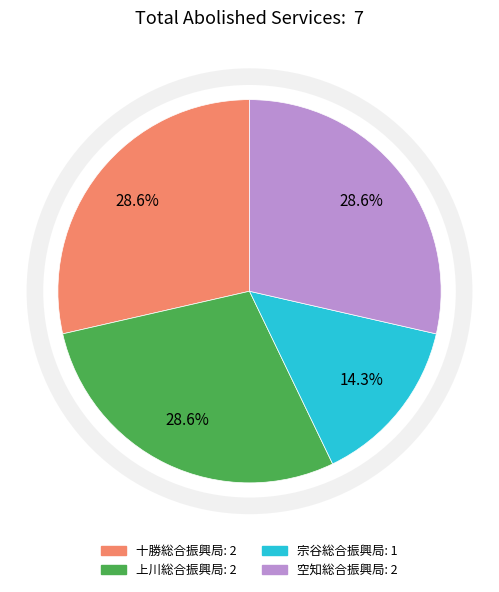

How many segments does this pie chart have?

4